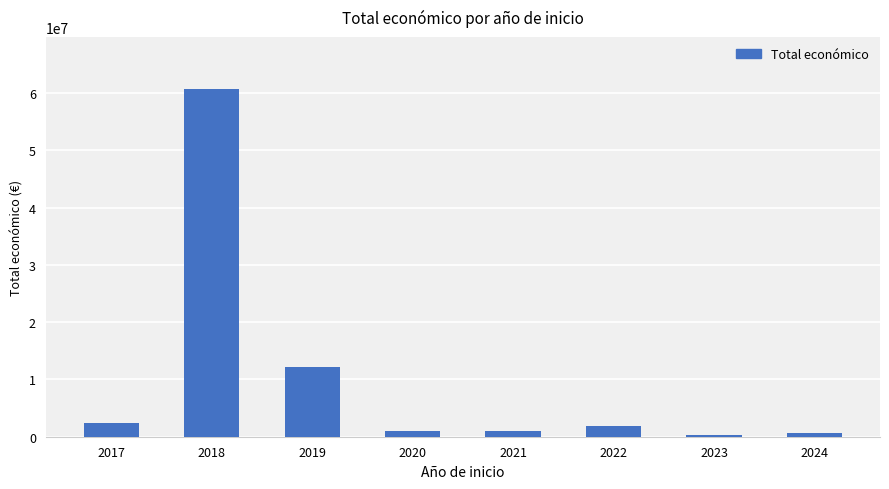

What is the greatest value displayed?

60661424